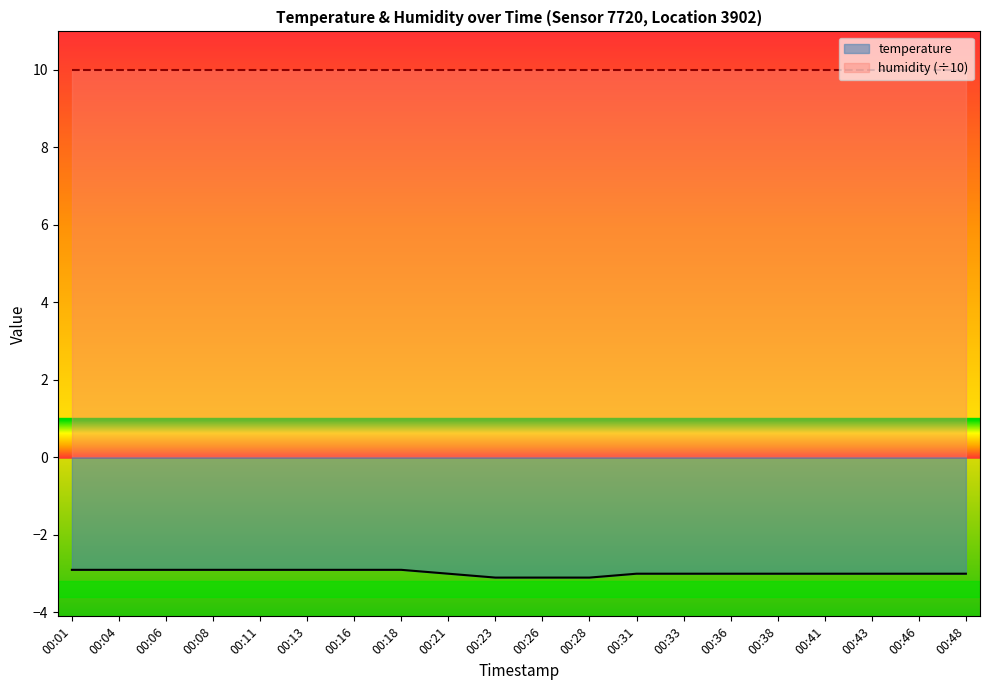

What is the maximum value shown in the chart?

10.0